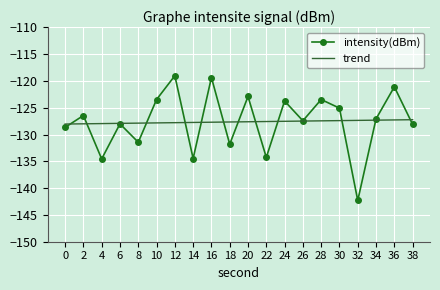

The value of trend at 8 is -127.9. True or false?

True